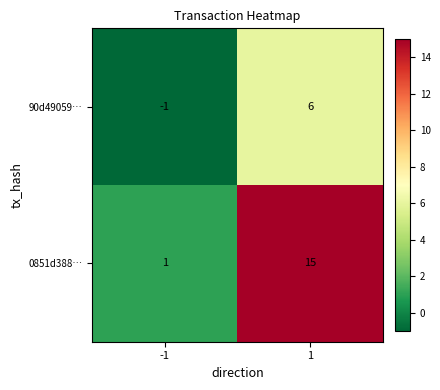

Reading right to left, what are all the values shown in this chart?

90d49059…: 6	-1
0851d388…: 15	1